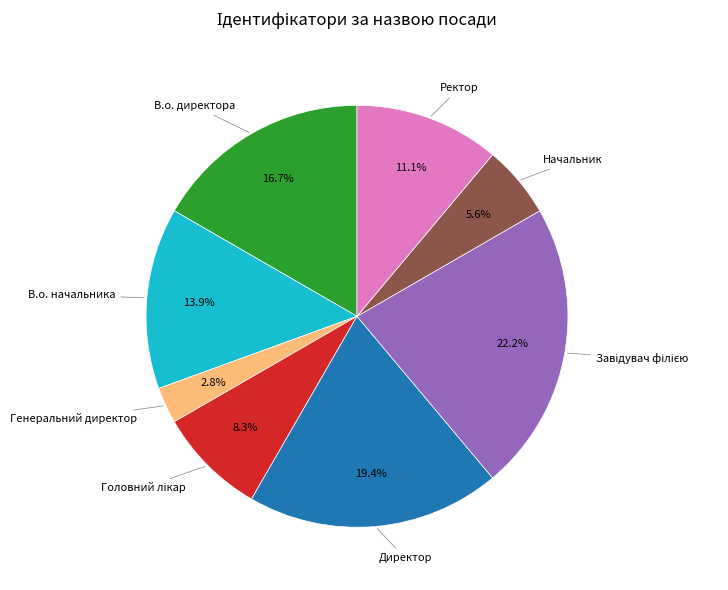

How many slices are in this pie chart?

8